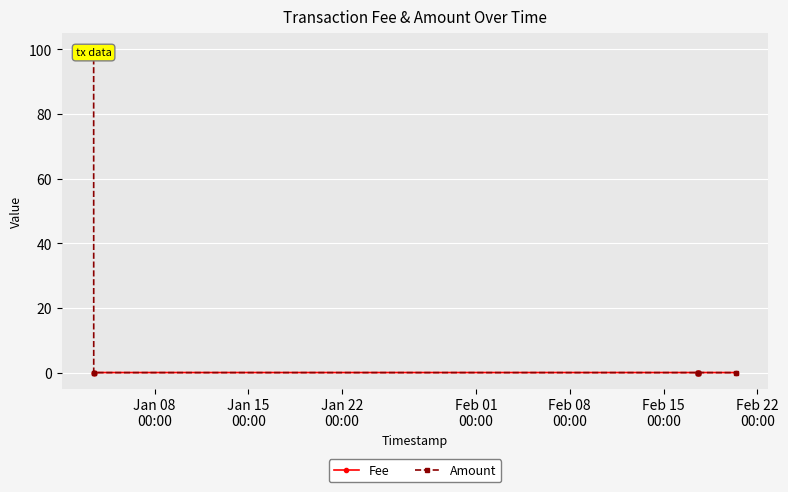

Is the value of Amount at Jan 15
00:00 greater than the value of Fee at Feb 22
00:00?

No